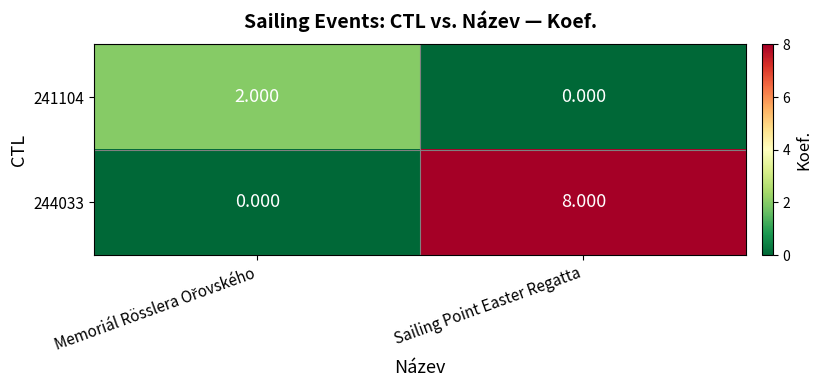

At which label does 241104 reach its minimum?

Sailing Point Easter Regatta